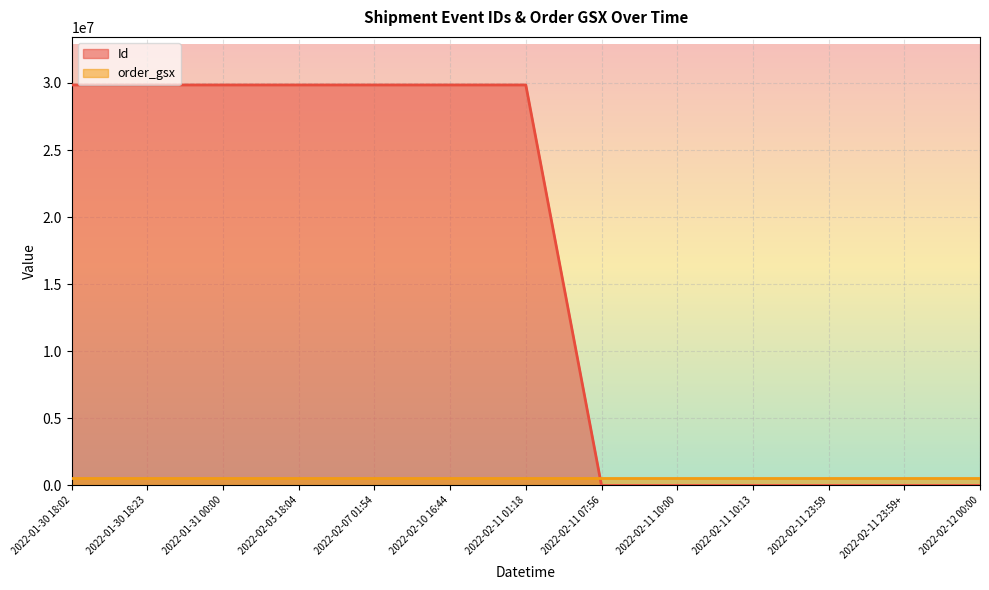

What is the difference between the second highest and minimum values?

29849795